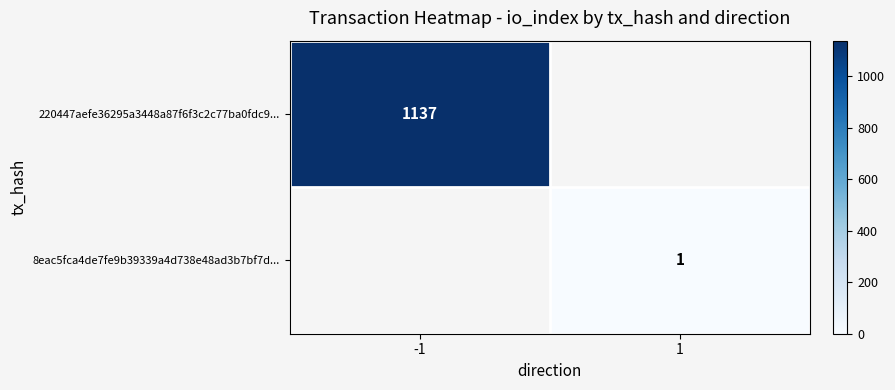

Is it true that 220447aefe36295a3448a87f6f3c2c77ba0fdc9... equals 1833 at -1?

False